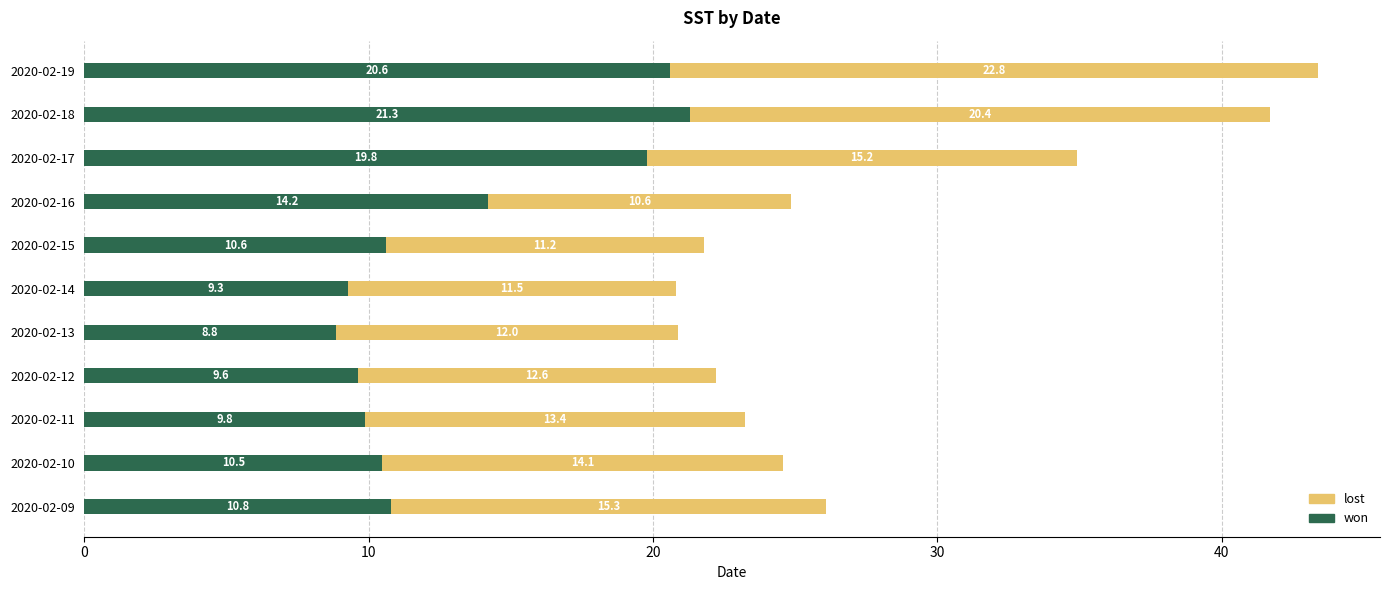

The won series shows 9.8 at 2020-02-11. True or false?

True